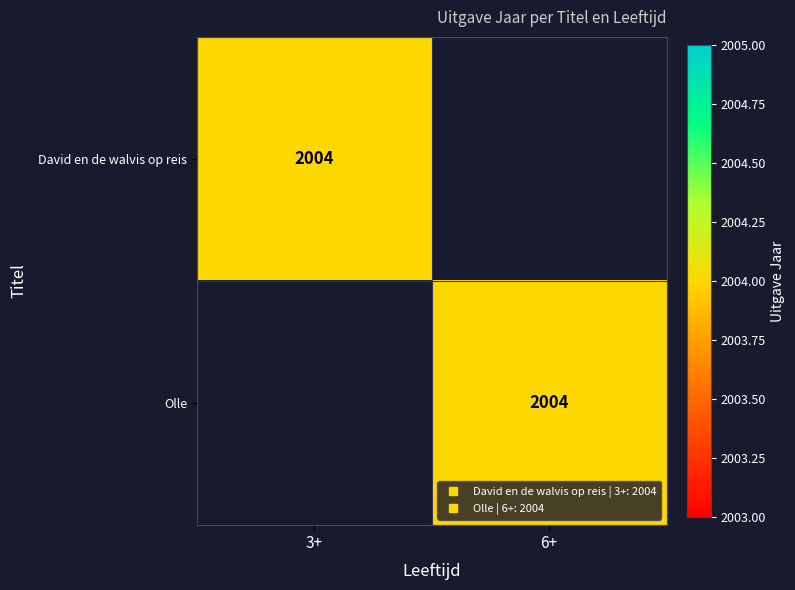

Which category has the lowest value in the Olle series?

3+